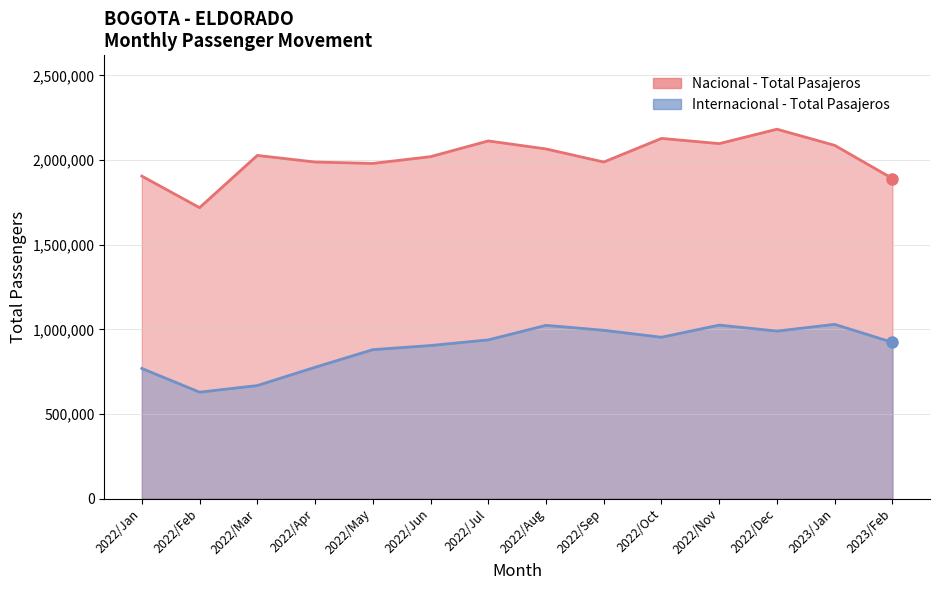

True or false: Nacional - Total Pasajeros has a value of 1988328 at 2022/Sep.

True